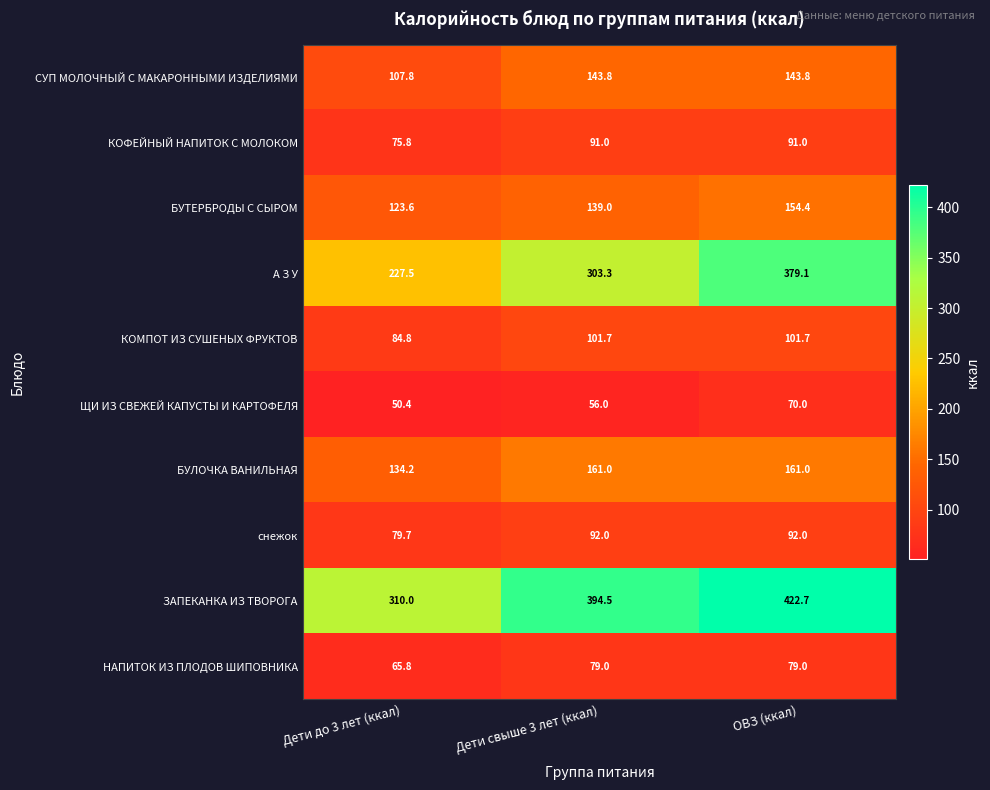

Count the number of data series in this chart.

10